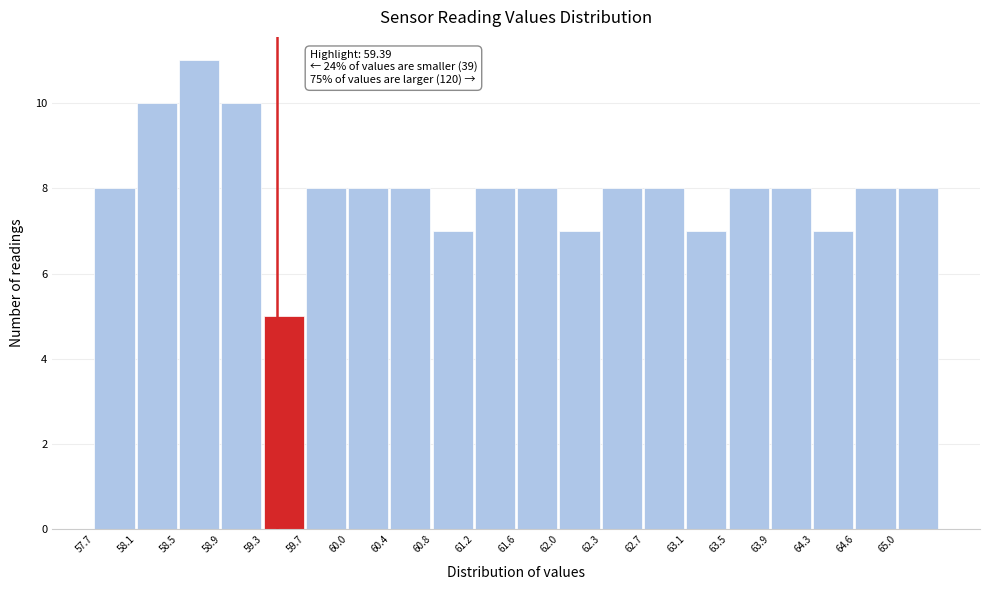

Over which range of the x-axis is the bar tallest?

58.50 to 58.90